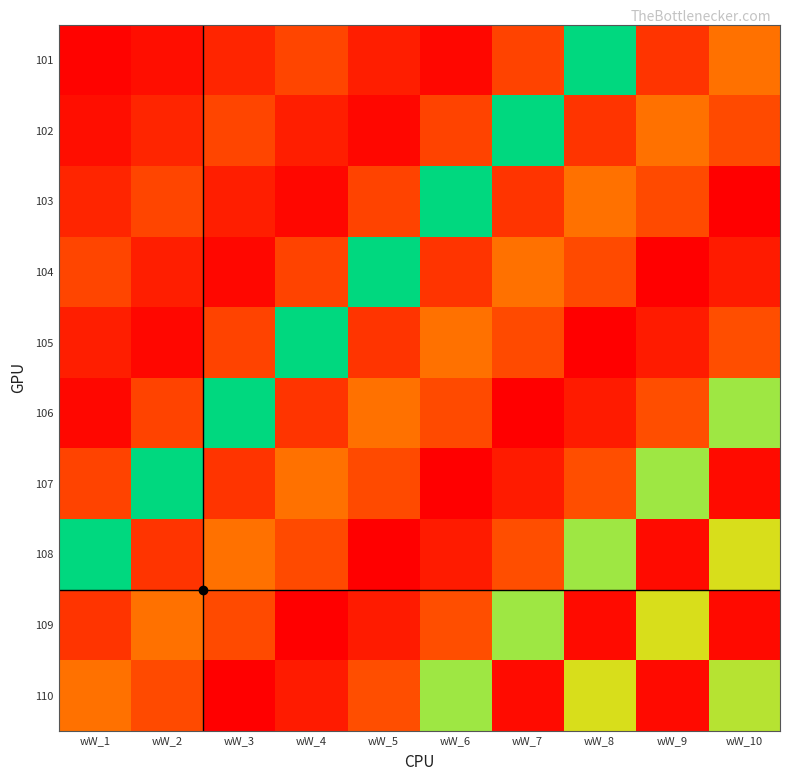

Reading left to right, list all the values displayed in this chart.

101: wW_1=170	wW_2=255	wW_3=433	wW_4=677	wW_5=374	wW_6=203	wW_7=662	wW_8=3309	wW_9=547	wW_10=1009
102: wW_1=255	wW_2=433	wW_3=677	wW_4=374	wW_5=203	wW_6=662	wW_7=3309	wW_8=547	wW_9=1009	wW_10=717
103: wW_1=433	wW_2=677	wW_3=374	wW_4=203	wW_5=662	wW_6=3309	wW_7=547	wW_8=1009	wW_9=717	wW_10=138
104: wW_1=677	wW_2=374	wW_3=203	wW_4=662	wW_5=3309	wW_6=547	wW_7=1009	wW_8=717	wW_9=138	wW_10=359
105: wW_1=374	wW_2=203	wW_3=662	wW_4=3309	wW_5=547	wW_6=1009	wW_7=717	wW_8=138	wW_9=359	wW_10=750
106: wW_1=203	wW_2=662	wW_3=3309	wW_4=547	wW_5=1009	wW_6=717	wW_7=138	wW_8=359	wW_9=750	wW_10=2021
107: wW_1=662	wW_2=3309	wW_3=547	wW_4=1009	wW_5=717	wW_6=138	wW_7=359	wW_8=750	wW_9=2021	wW_10=230
108: wW_1=3309	wW_2=547	wW_3=1009	wW_4=717	wW_5=138	wW_6=359	wW_7=750	wW_8=2021	wW_9=230	wW_10=1846
109: wW_1=547	wW_2=1009	wW_3=717	wW_4=138	wW_5=359	wW_6=750	wW_7=2021	wW_8=230	wW_9=1846	wW_10=223
110: wW_1=1009	wW_2=717	wW_3=138	wW_4=359	wW_5=750	wW_6=2021	wW_7=230	wW_8=1846	wW_9=223	wW_10=1948